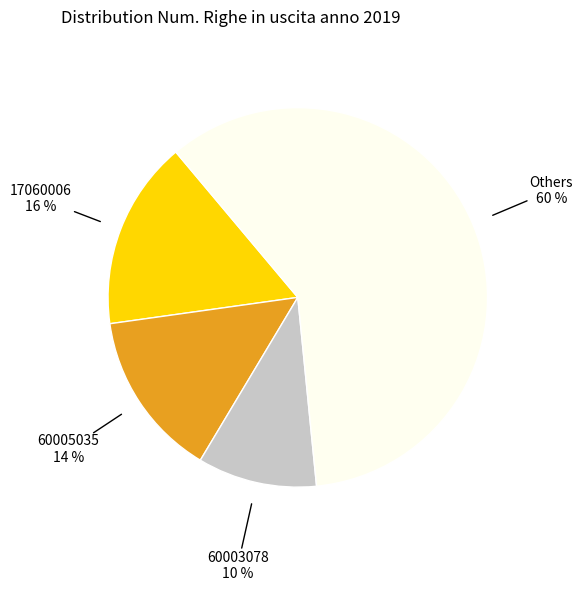

To the nearest percent, what portion does 60005035 represent?

14%